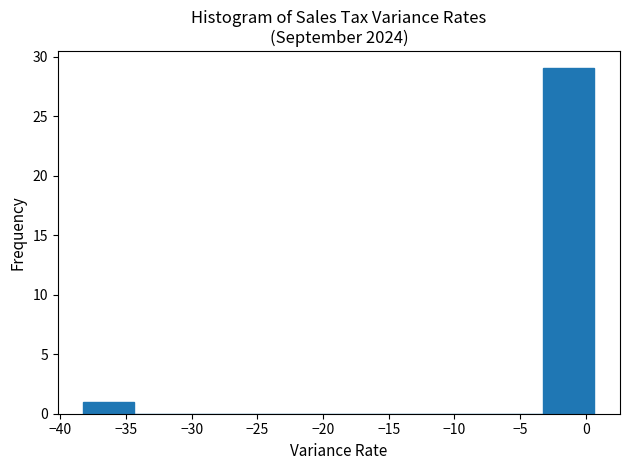

Reading left to right, list every bar in this chart as the range it spans on the x-axis followed by its height. Neither the bar edges nor the heights are printed on the chart, so give them approximately, as read against the axes.

-38.0 to -34.5: 1
-34.5 to -30.5: 0
-30.5 to -26.5: 0
-26.5 to -22.5: 0
-22.5 to -19.0: 0
-19.0 to -15.0: 0
-15.0 to -11.0: 0
-11.0 to -7.0: 0
-7.0 to -3.0: 0
-3.0 to 0.5: 29